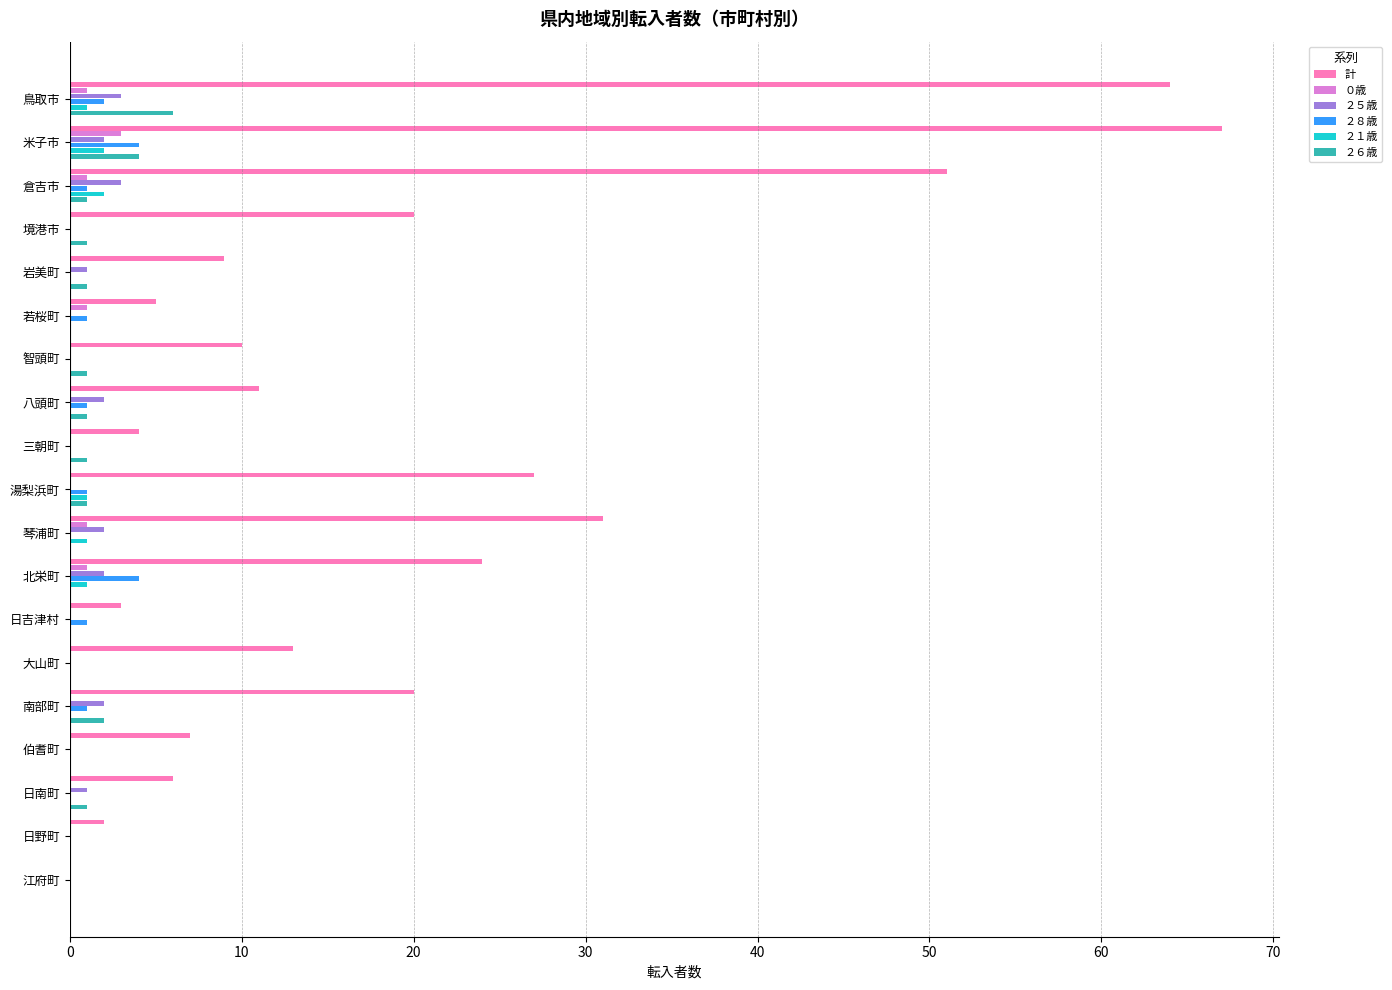

How many ２８歳 values are between 0 and 1?

16